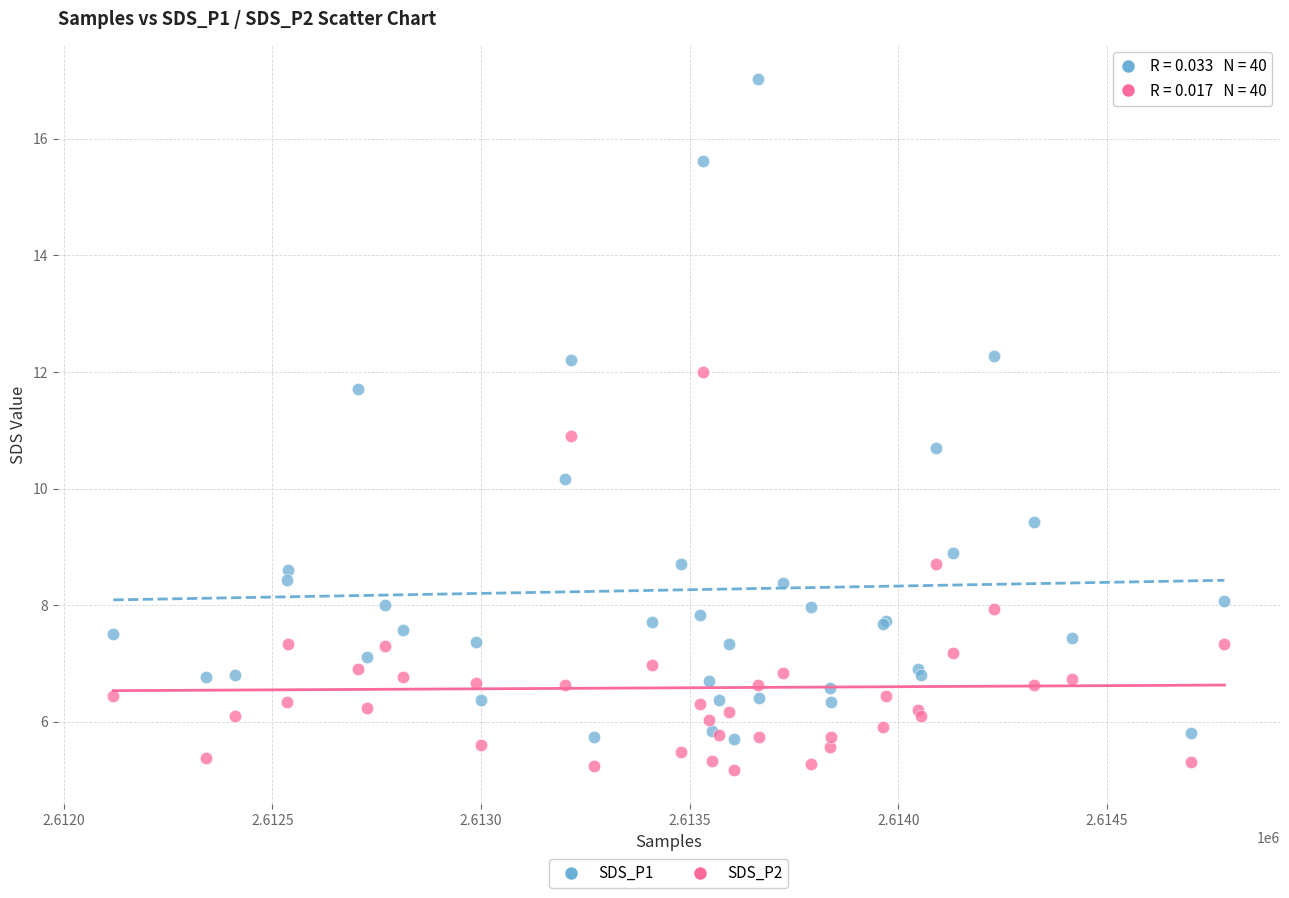

Which series contains the lowest Y value?

SDS_P2